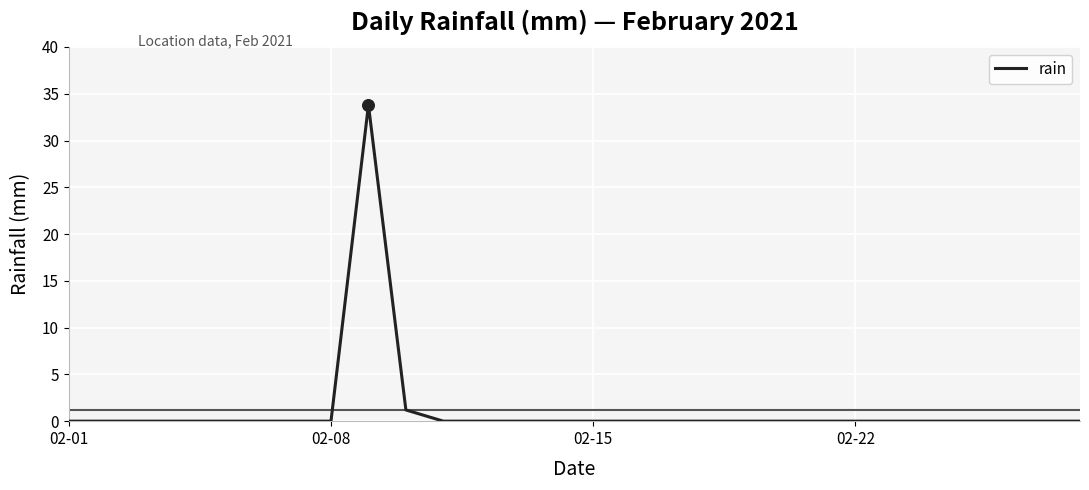

What is the difference between the maximum and minimum values?

33.8